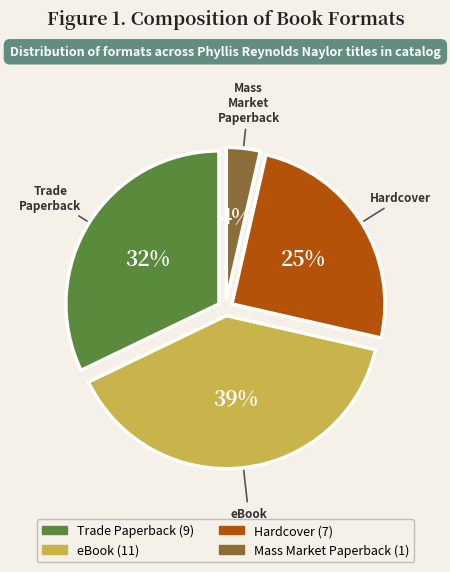

To the nearest percent, what is the combined percentage of Mass Market Paperback and Hardcover?

29%